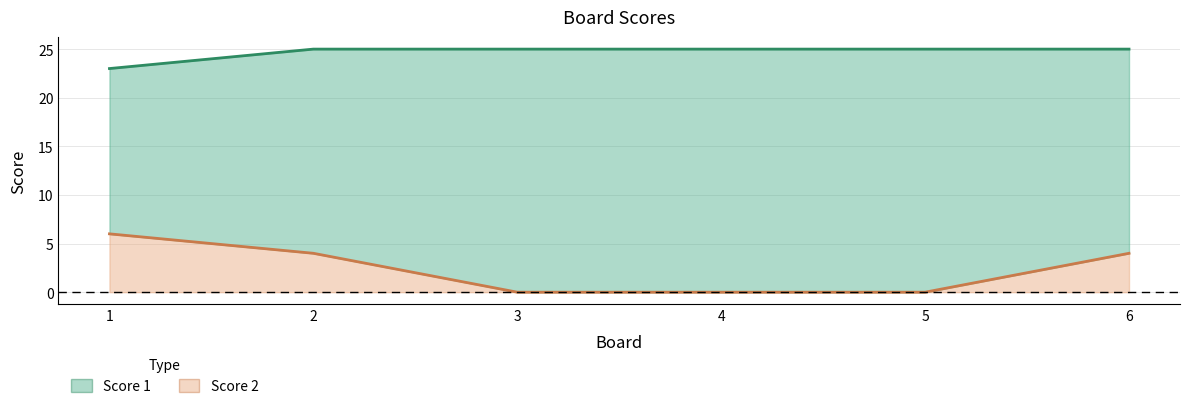

How many data points in Score 2 are above 4?

1